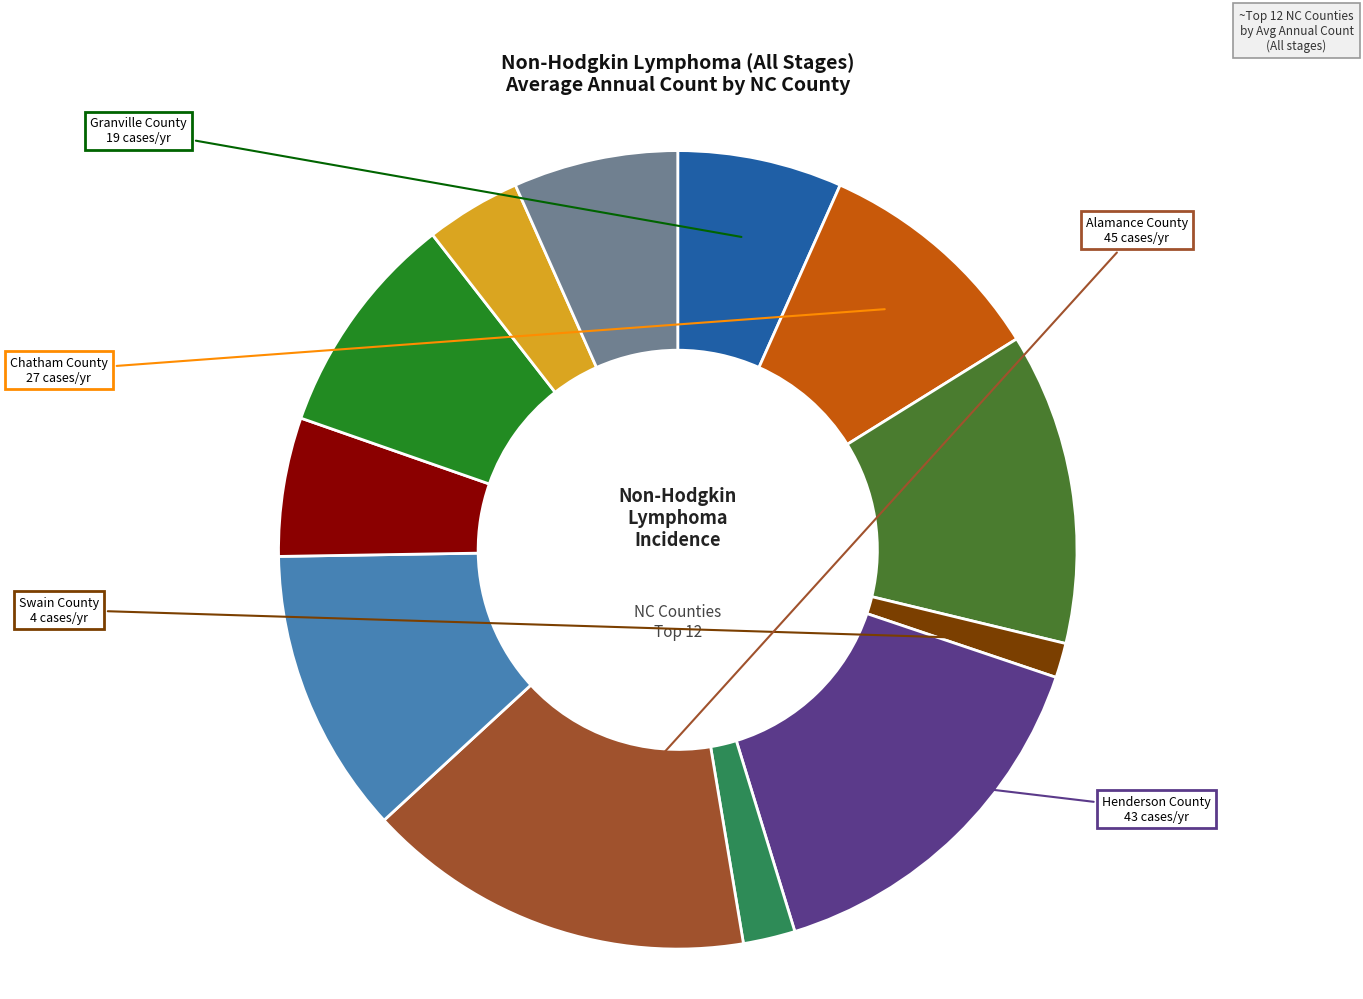

Does any single category account for the majority?

No